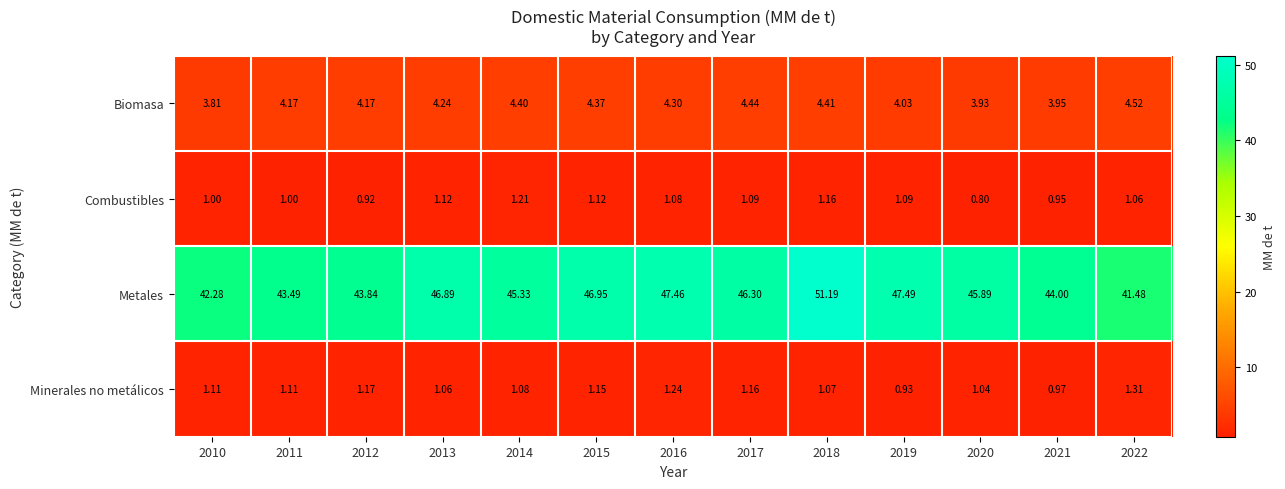

Which series has the largest range (max minus min)?

Metales